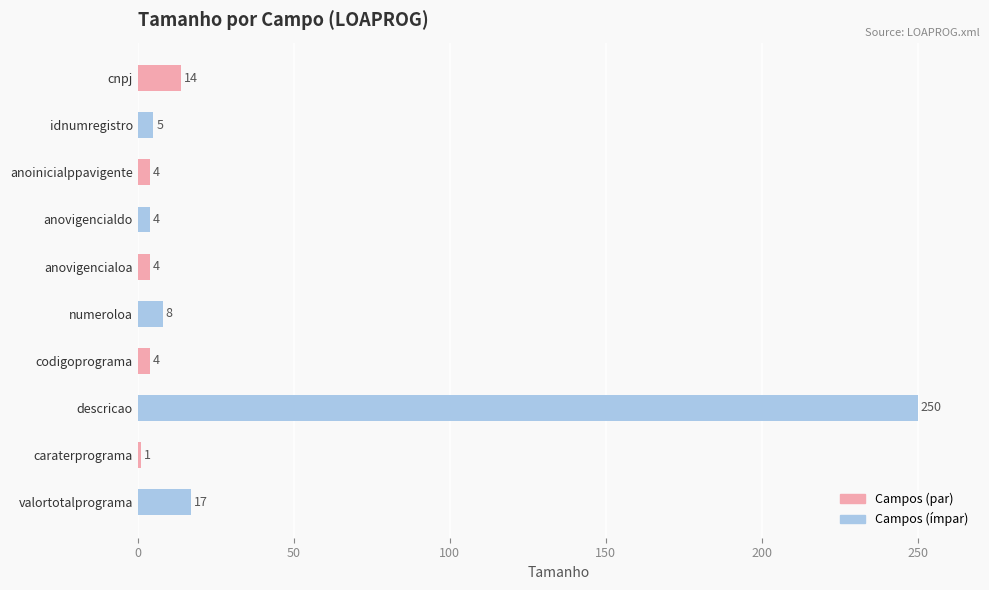

The value at descricao is 250. True or false?

True